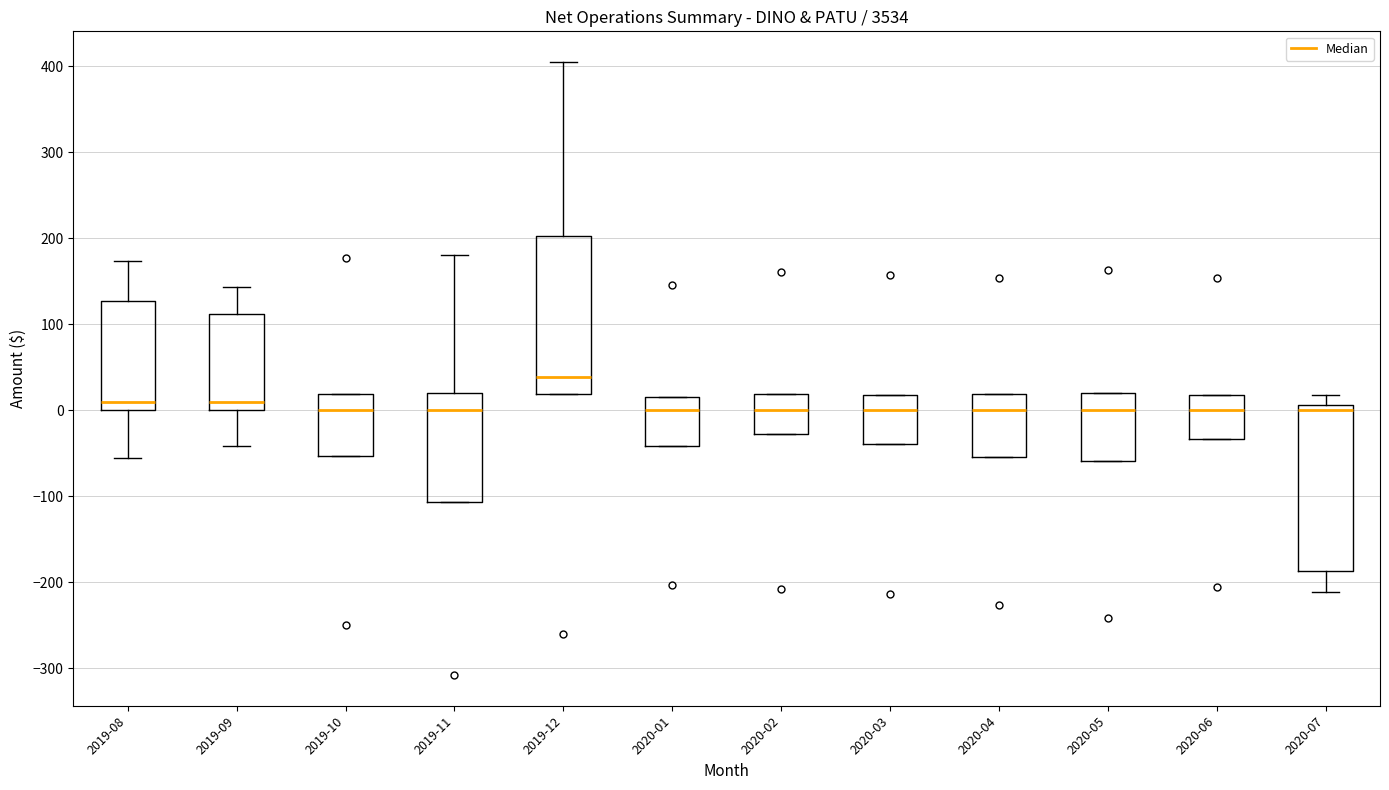

Where is the lower edge of the box for 2020-06 on the y-axis? The values are not printed on the chart, so give them approximately, as read against the axis.

-30